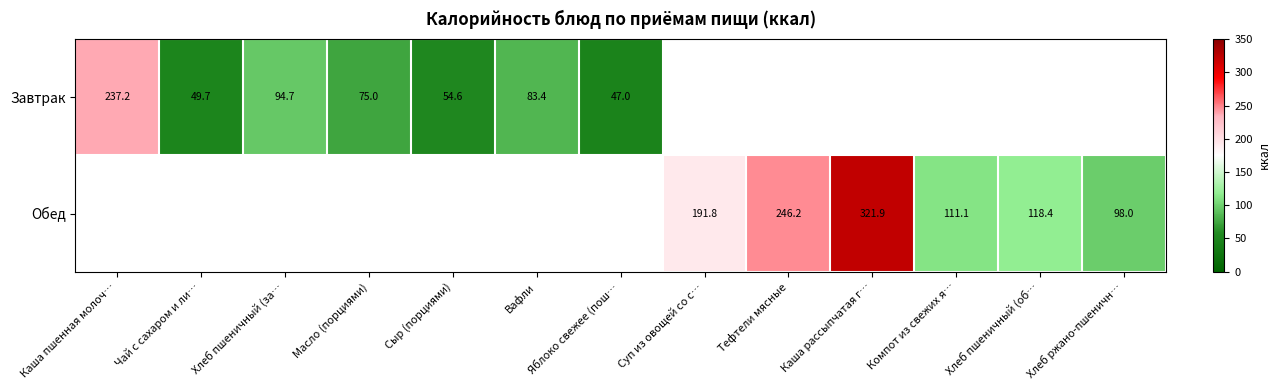

The Обед series shows 321.9 at Каша рассыпчатая г…. True or false?

True